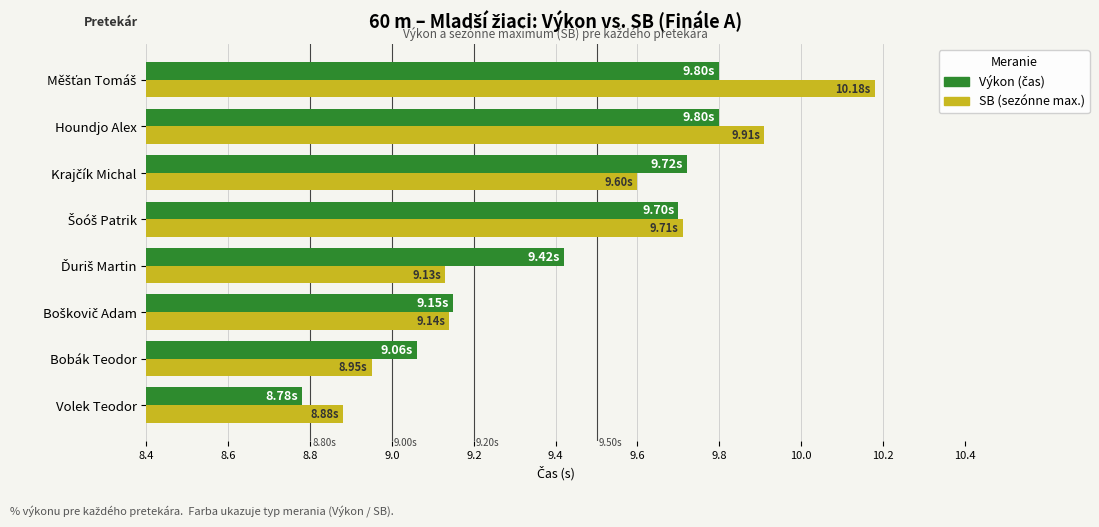

At which category does the chart reach its minimum across all series?

Volek Teodor